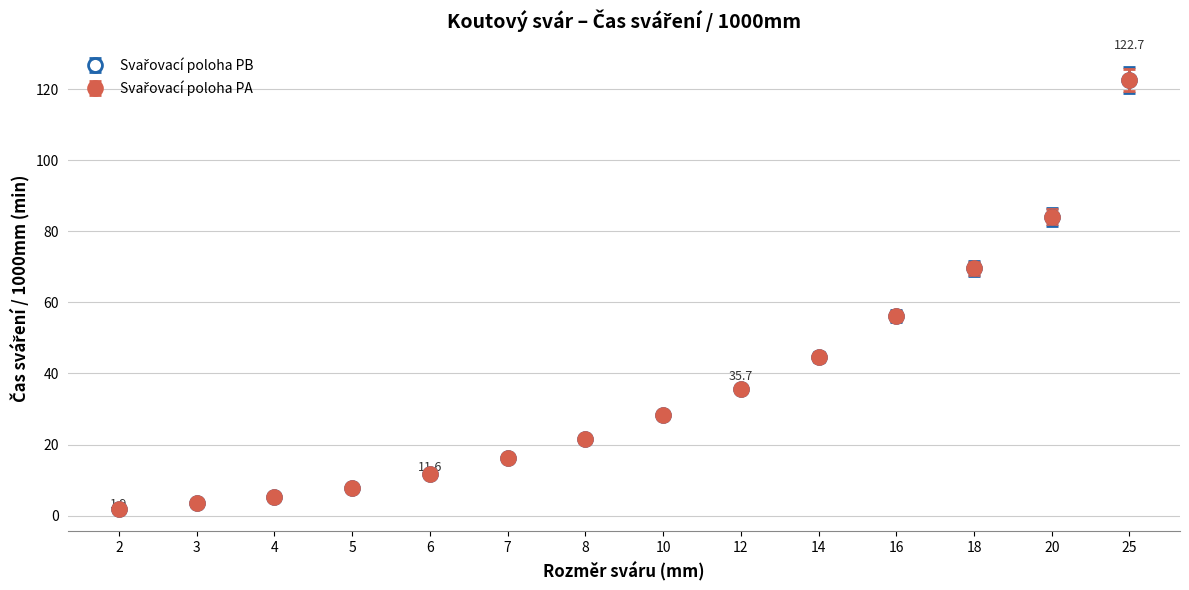

Does the chart have visible grid lines?

Yes